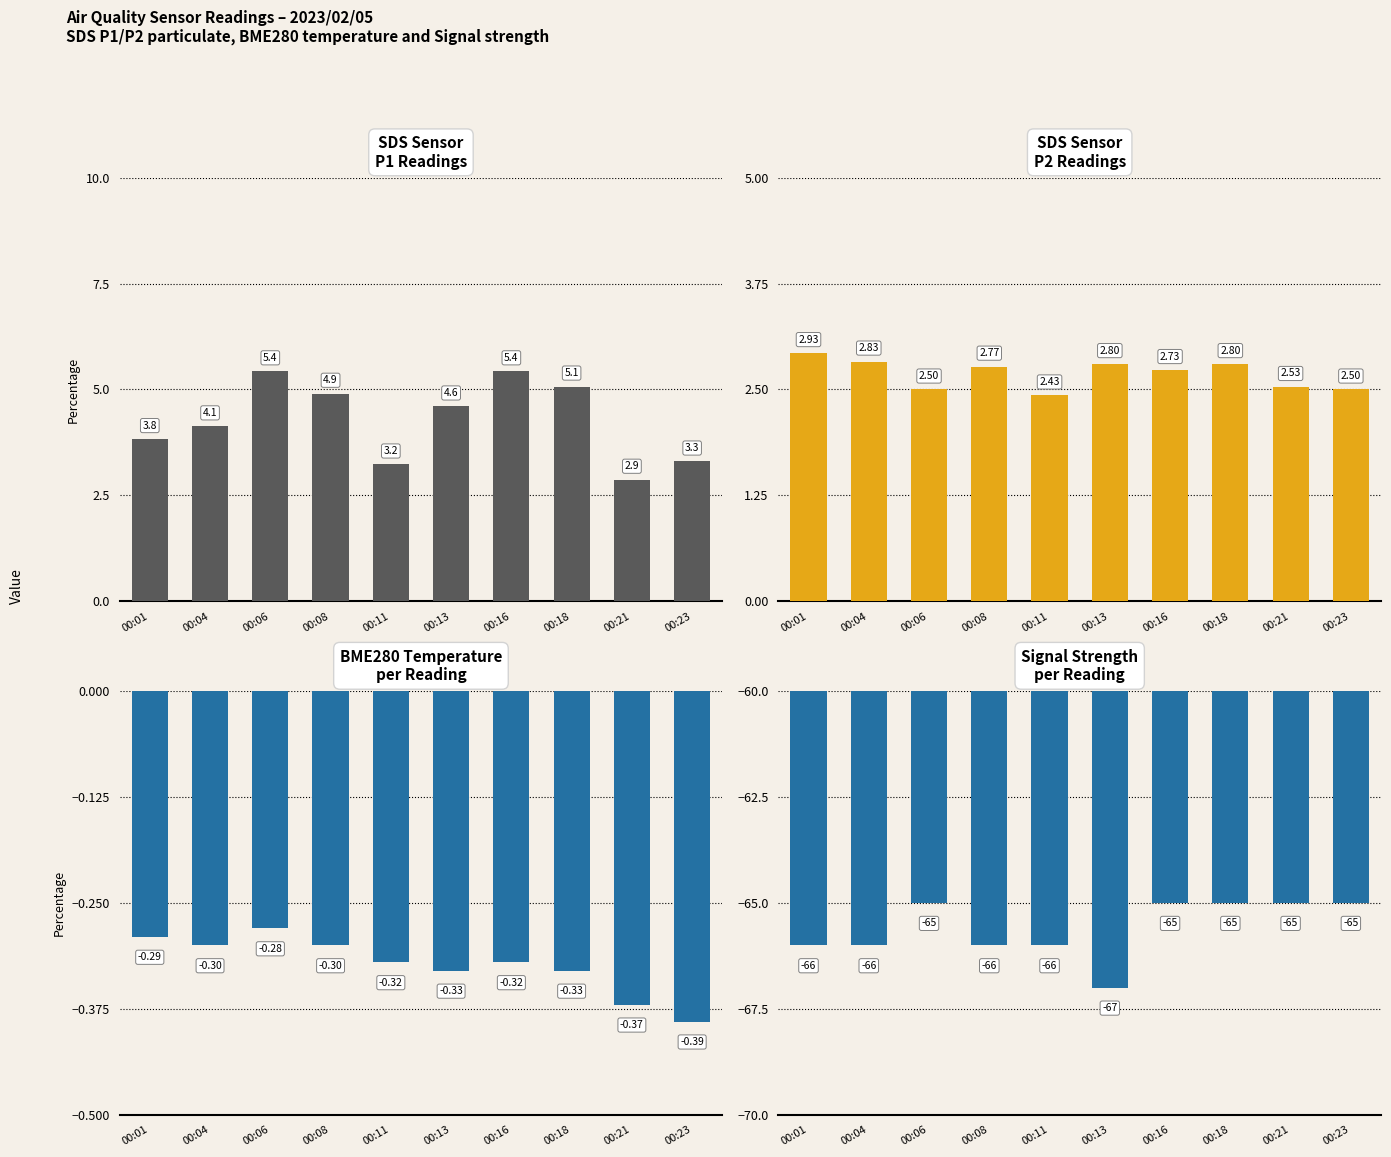

The value of SDS Sensor P2 Readings at 00:01 is 2.9. True or false?

True